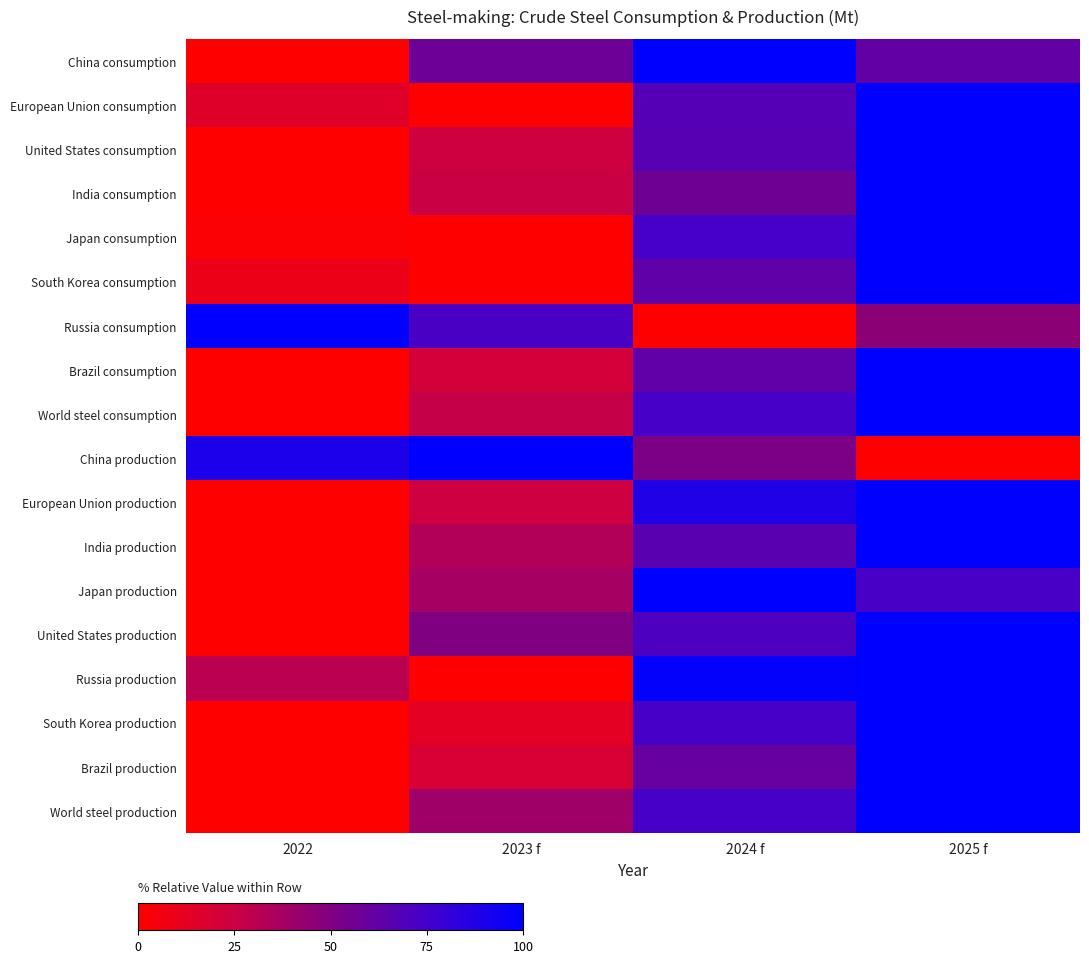

Count the number of data series in this chart.

18